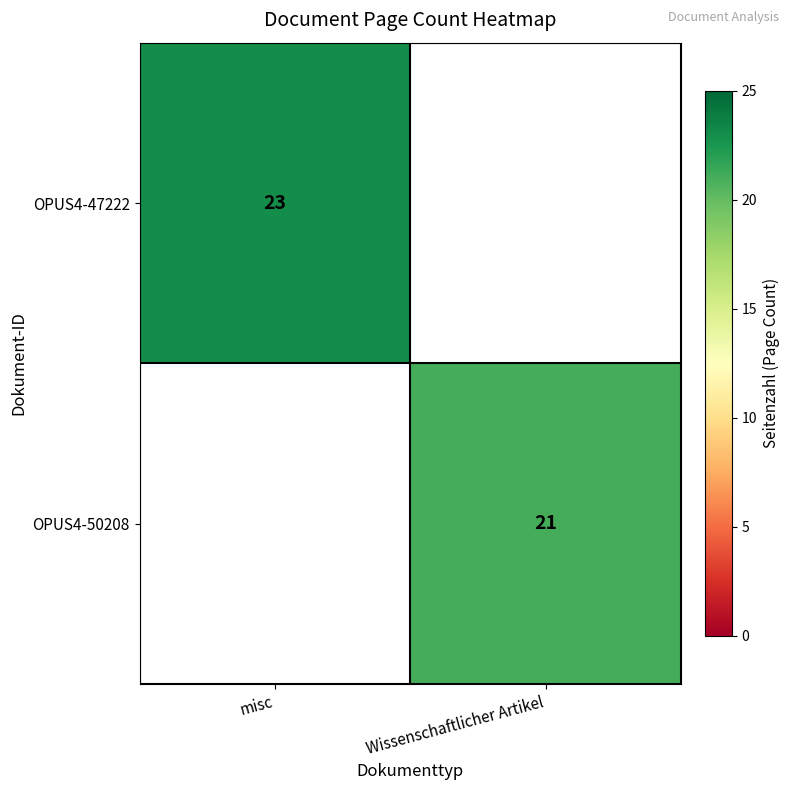

Is it true that OPUS4-50208 equals 21 at Wissenschaftlicher Artikel?

True